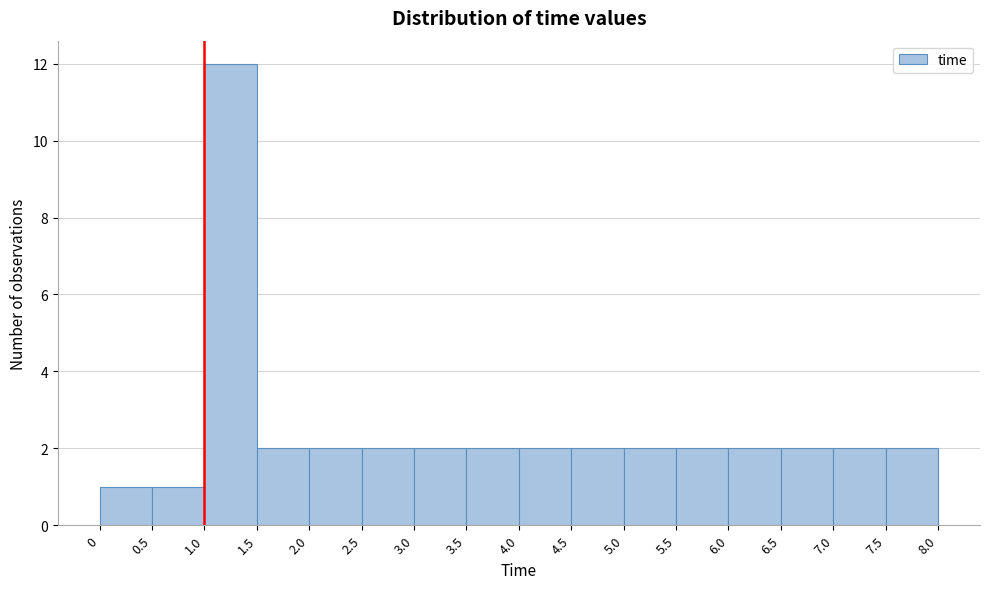

Which range on the x-axis has the tallest bar?

1.0 to 1.5